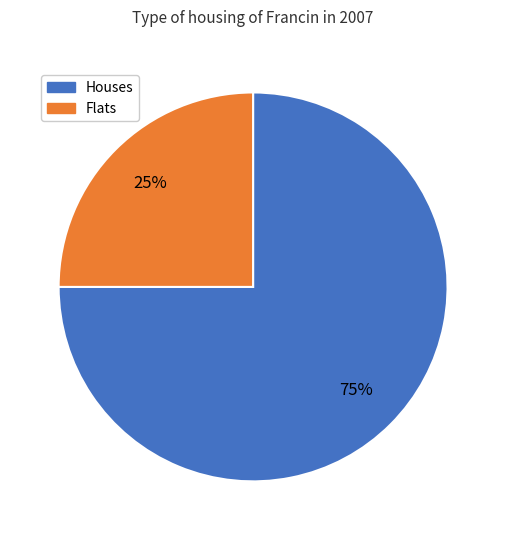

Is there a majority slice in this chart?

Yes